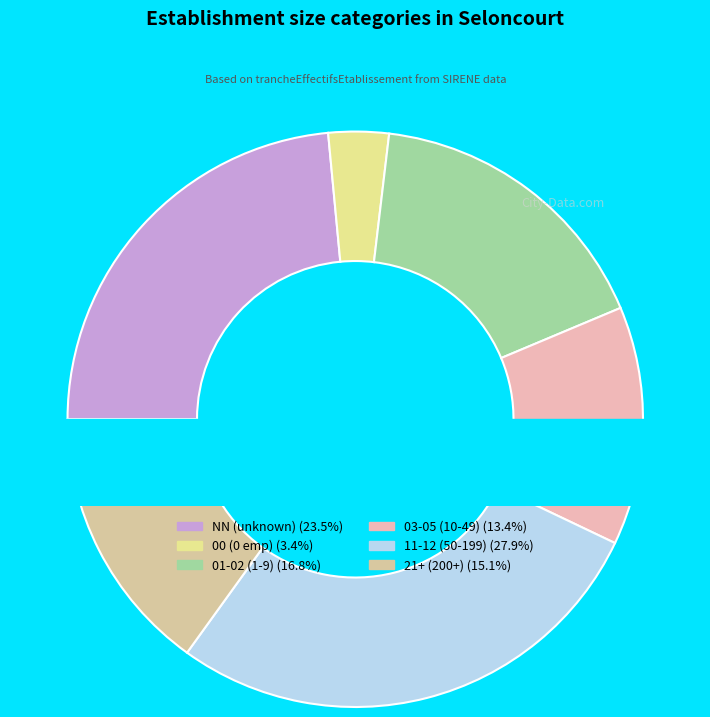

The NN slice represents 1% of the pie. True or false?

False